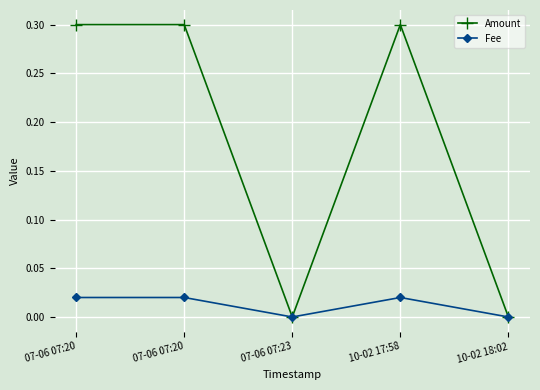

What are all the series names shown in the legend?

Amount, Fee